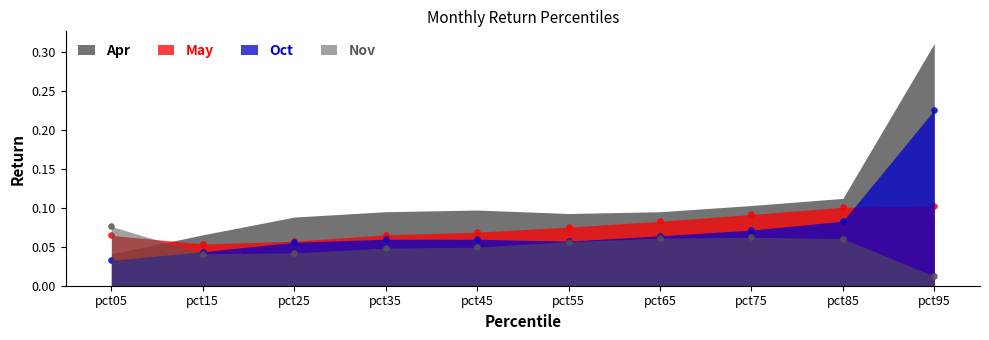

What are all the series names shown in the legend?

Apr, May, Oct, Nov